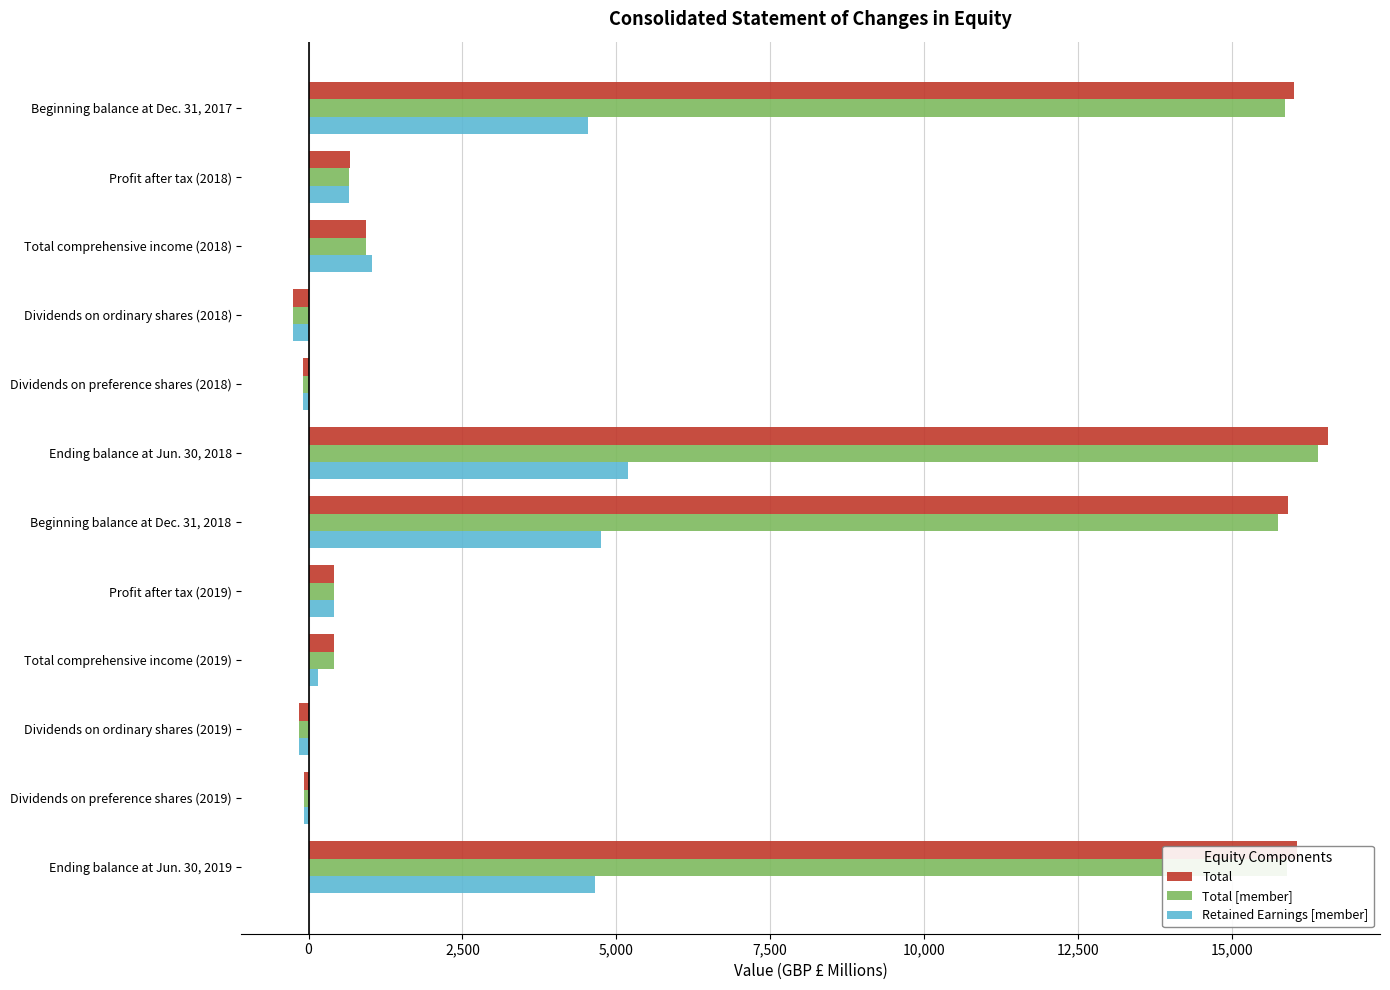

True or false: Total has a value of 8619 at Ending balance at Jun. 30, 2018.

False